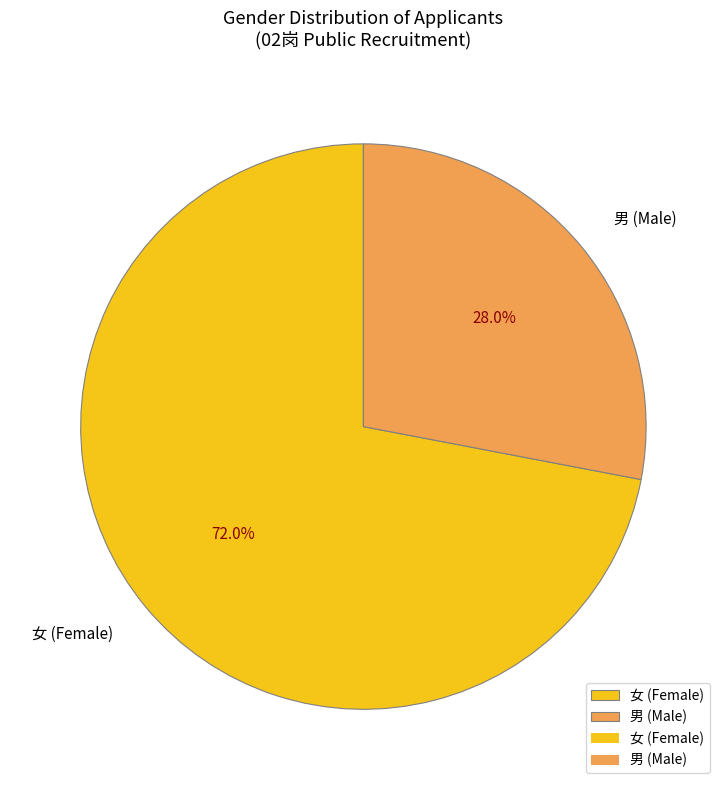

Rank the categories by value from highest to lowest.

女, 男